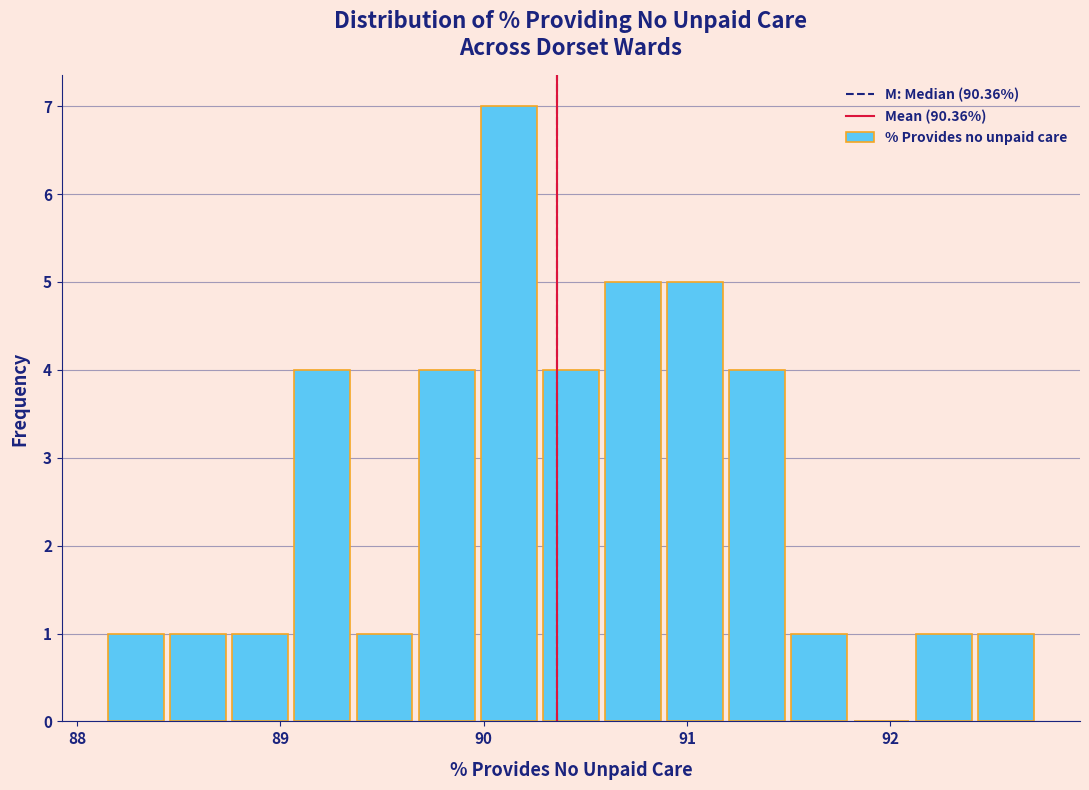

Read against the x-axis, roughly where is the centre of the tallest bar?

90.1